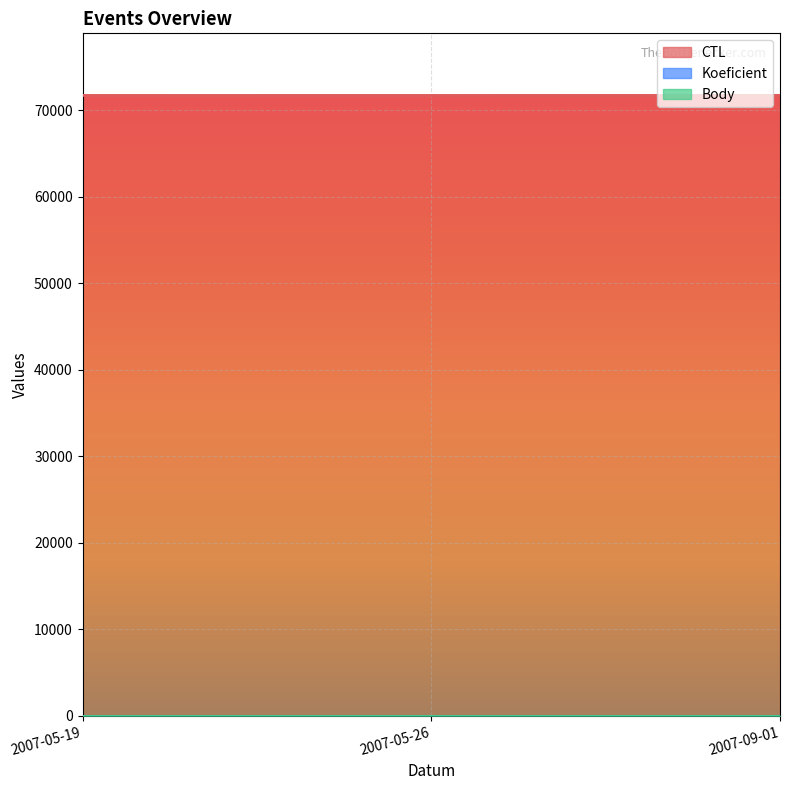

What is the label of the 1st point from the right?

2007-09-01